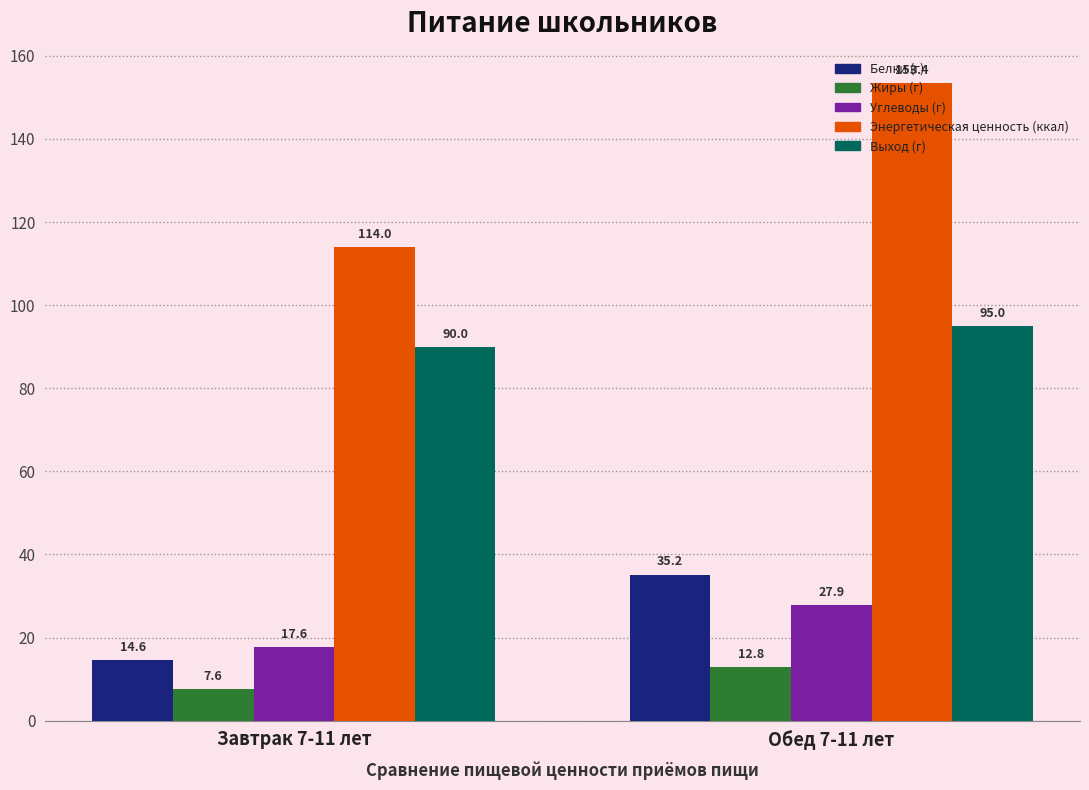

What is the difference between the Выход (г) values at Завтрак 7-11 лет and Обед 7-11 лет?

5.0